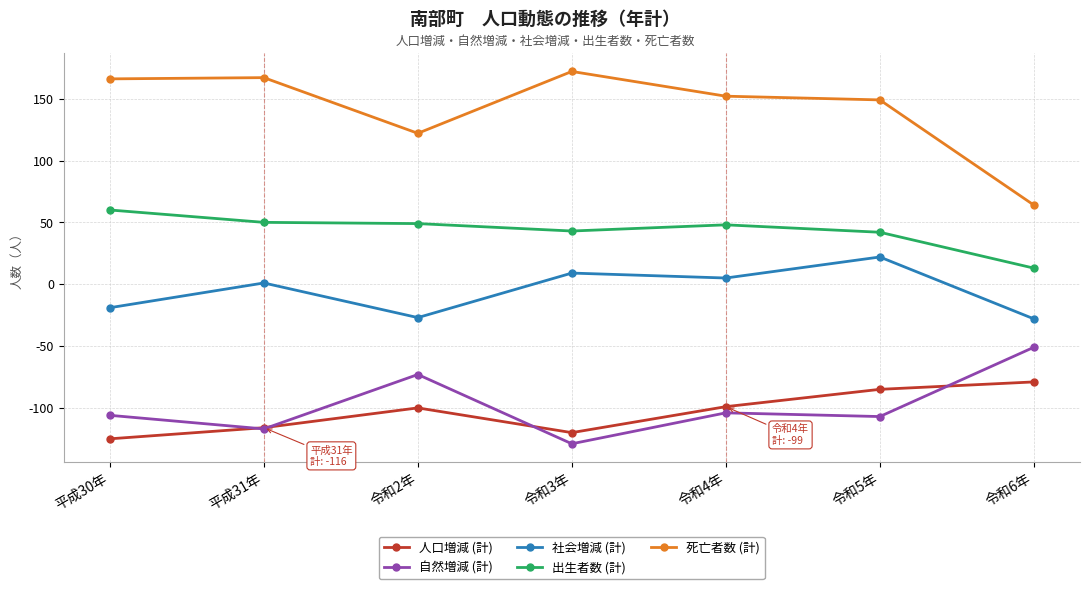

How many lines are shown in the chart?

5